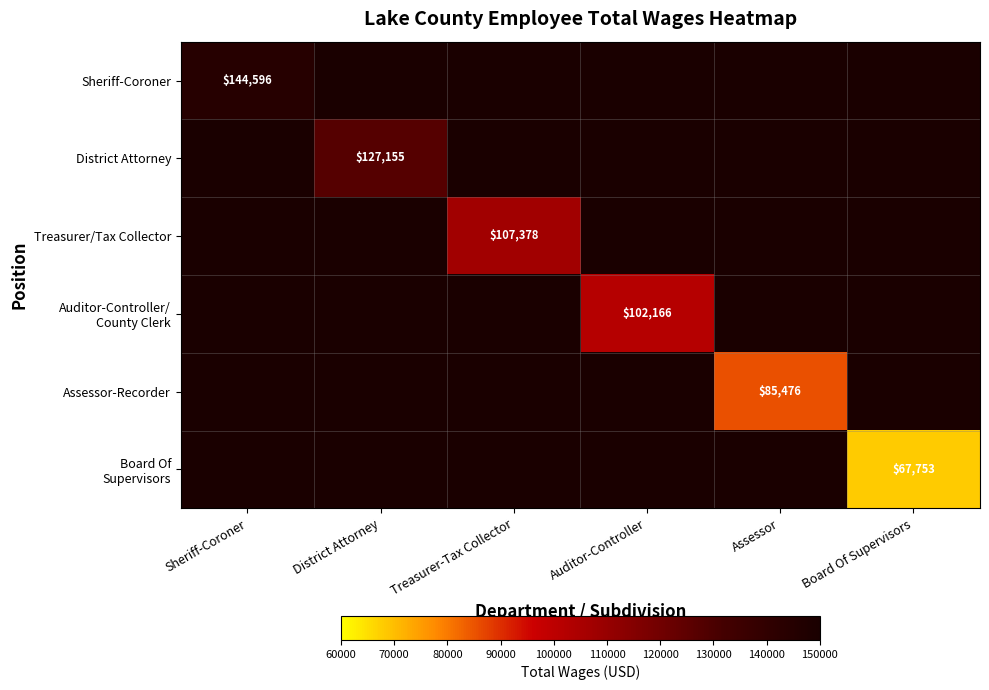

Rank the series by their maximum value, from highest to lowest.

Sheriff-Coroner, District Attorney, Treasurer/Tax Collector, Auditor-Controller/ County Clerk, Assessor-Recorder, Board Of Supervisors